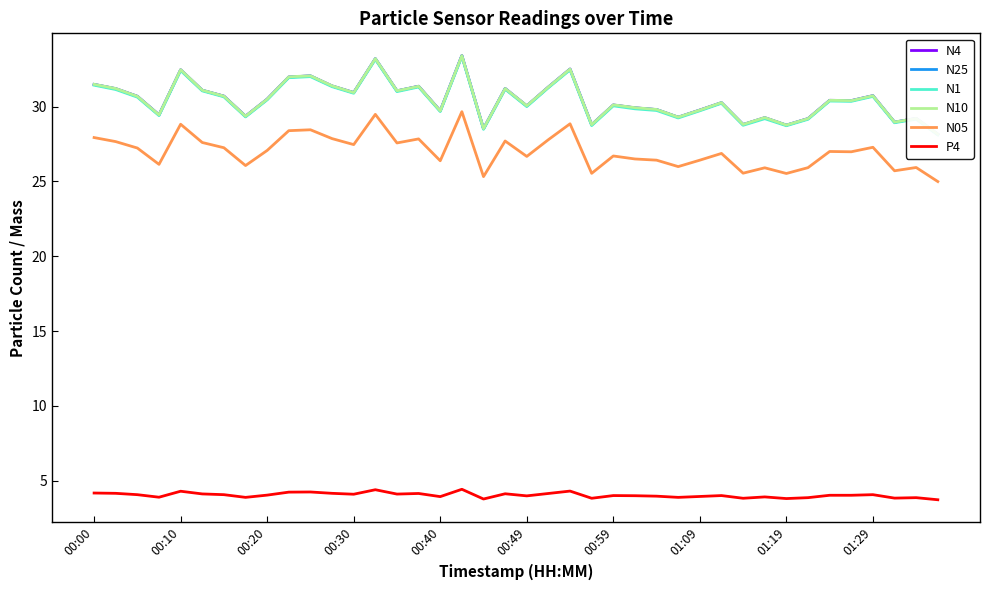

How many data points in N10 are above 30?

24